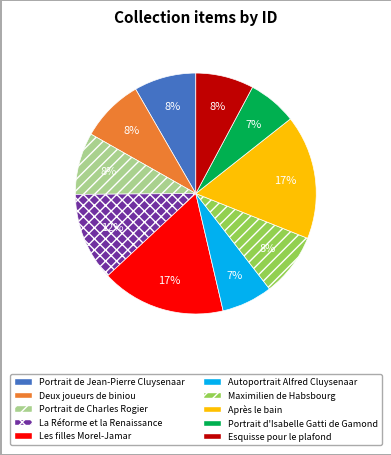

To the nearest percent, what is the difference between the largest and smallest slice percentages?

10%